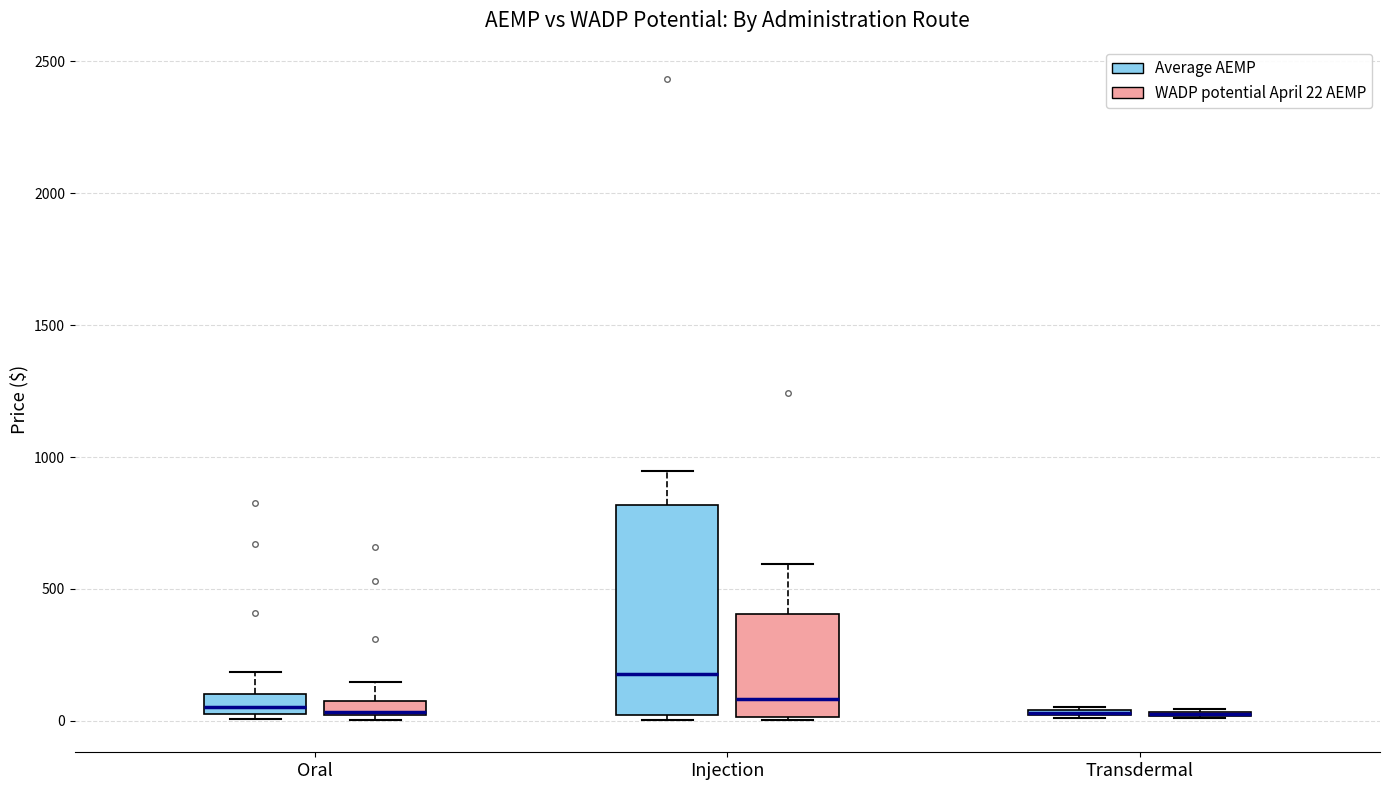

Where does the upper whisker of the box for Injection (WADP potential April 22 AEMP) end on the y-axis? The values are not printed on the chart, so give them approximately, as read against the axis.

600